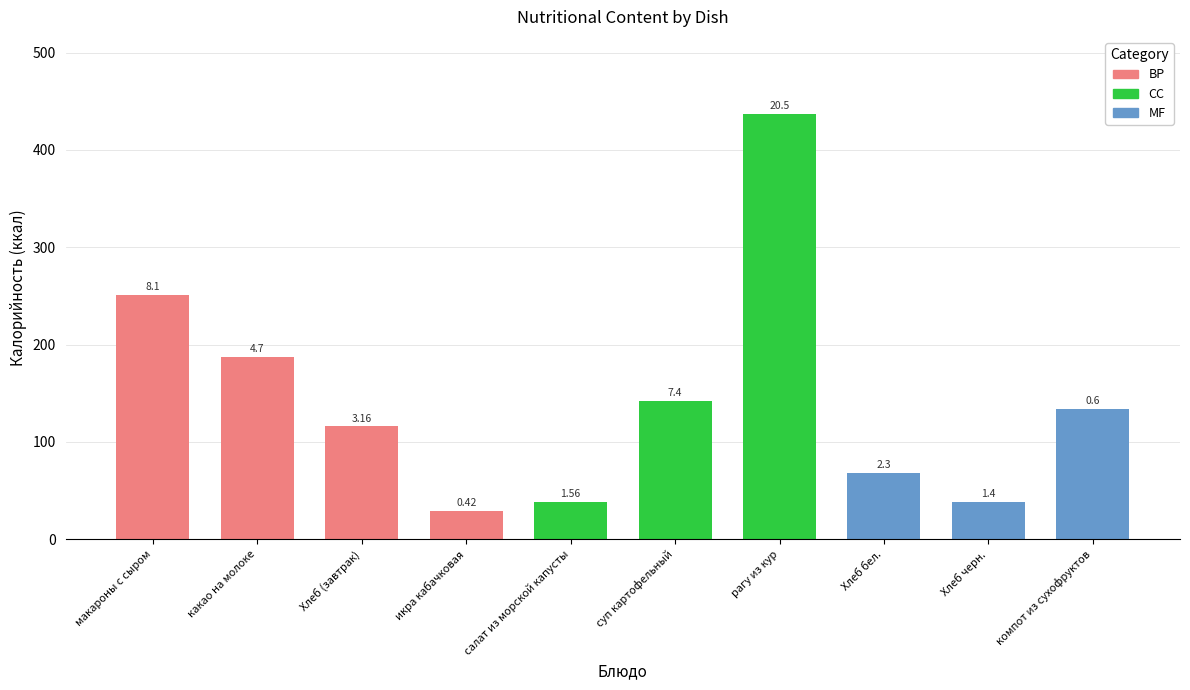

Are the bars horizontal?

No